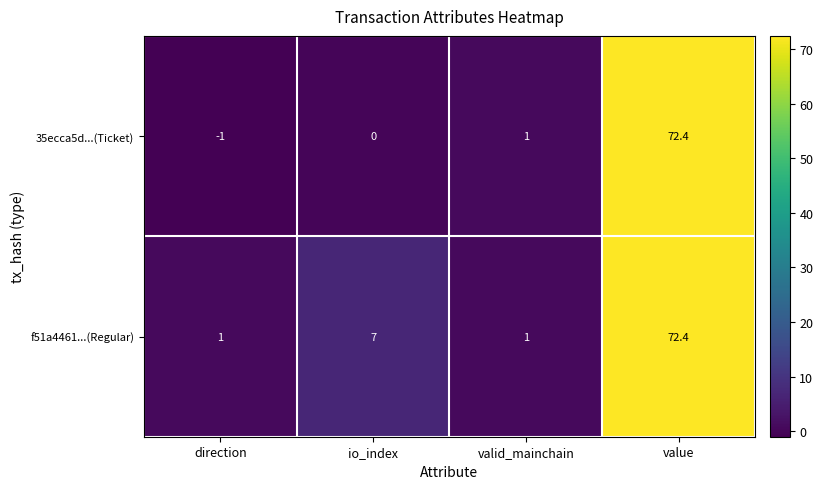

How many categories are shown in the chart?

4